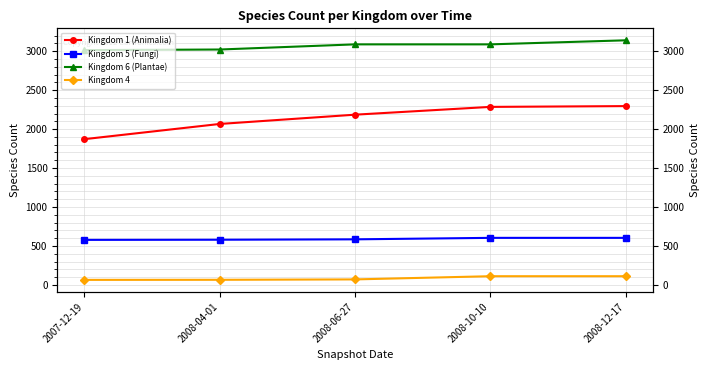

Is it true that Kingdom 1 (Animalia) equals 2066 at 2008-04-01?

True